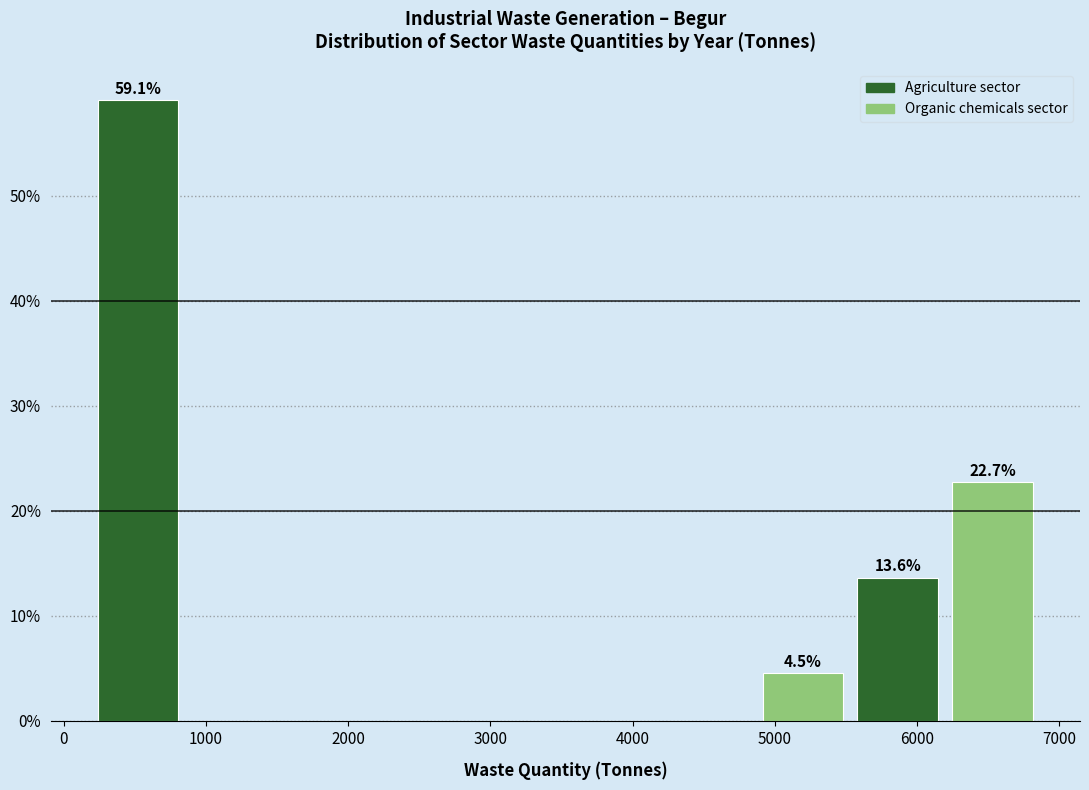

Over which range of the x-axis is the bar tallest?

200 to 900